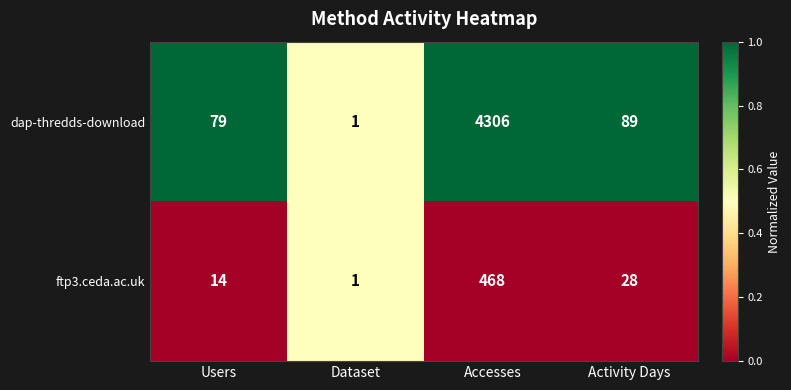

What is the total value across all series at Dataset?

2